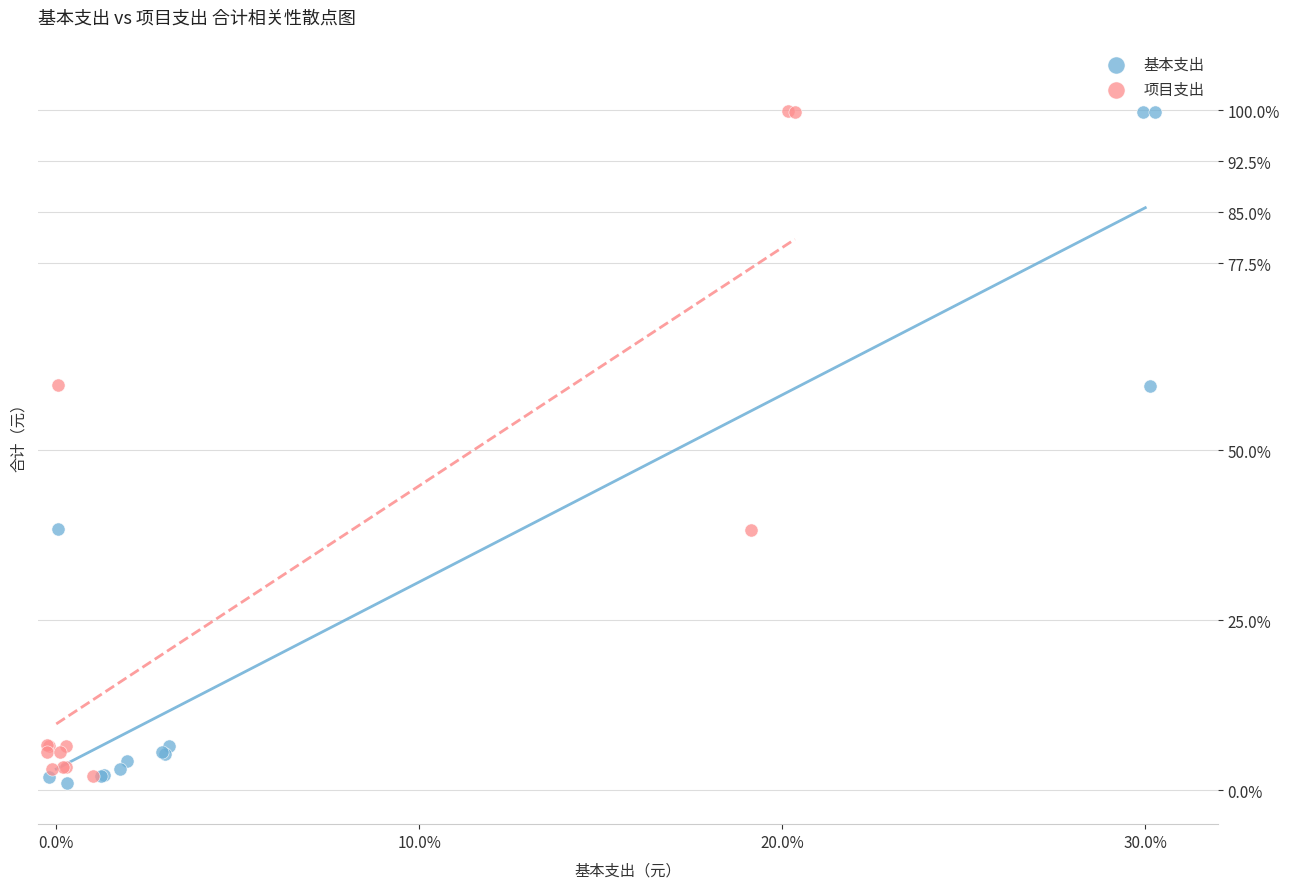

Which series has the largest Y range (max minus min)?

基本支出